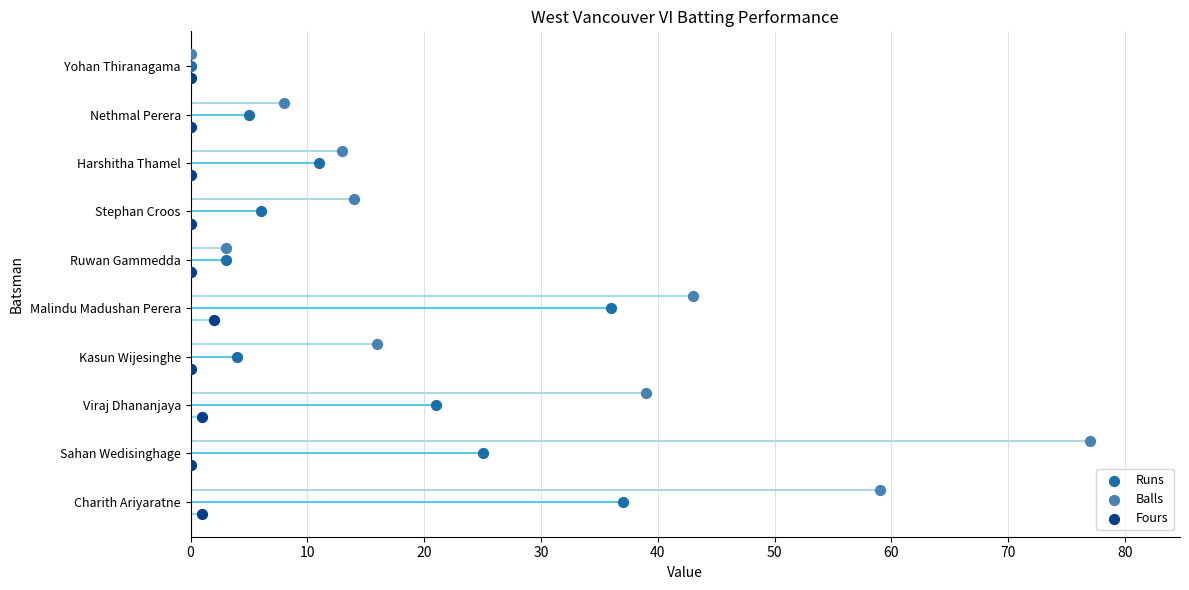

What are all the series names shown in the legend?

Runs, Balls, Fours